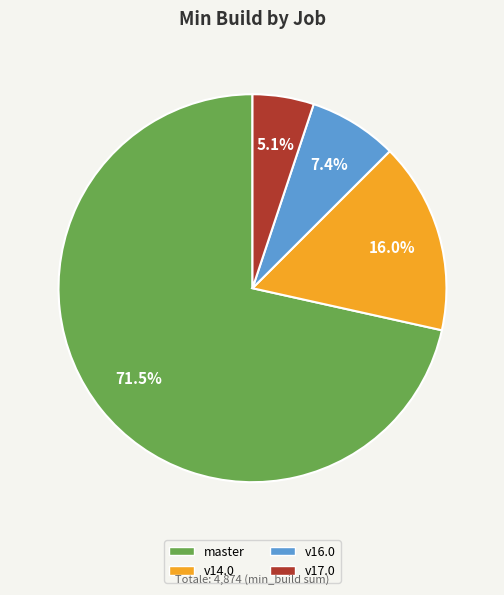

Is there a majority slice in this chart?

Yes